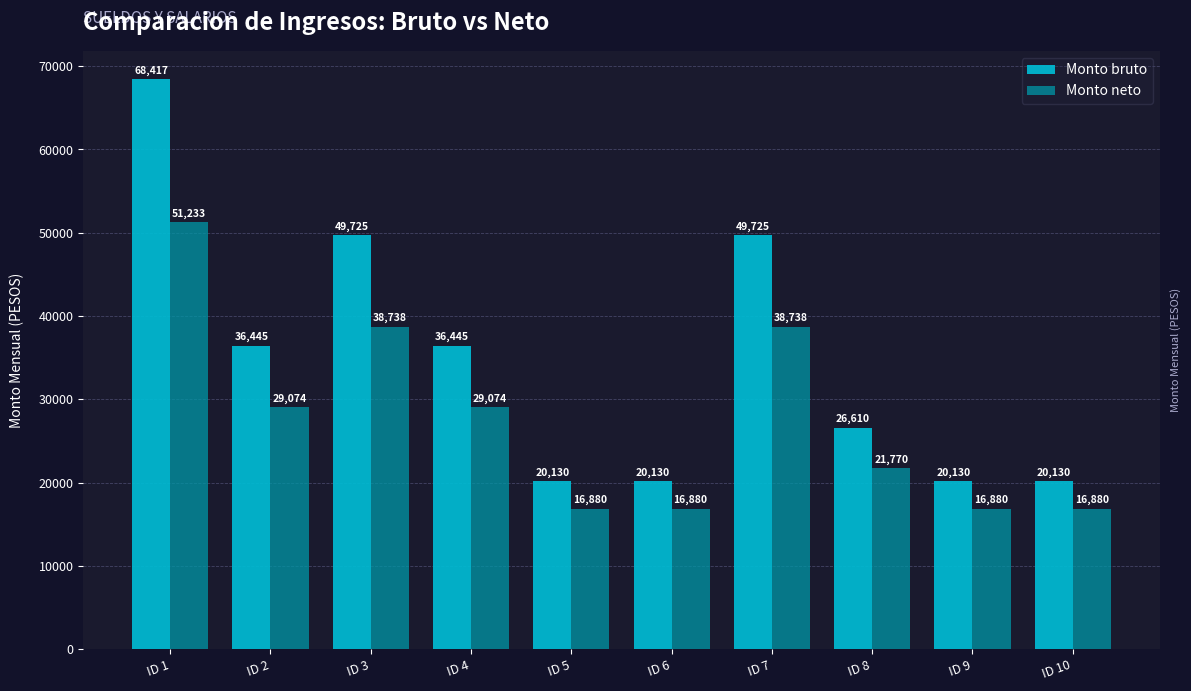

Rank the series at ID 9 from highest to lowest value.

Monto bruto, Monto neto